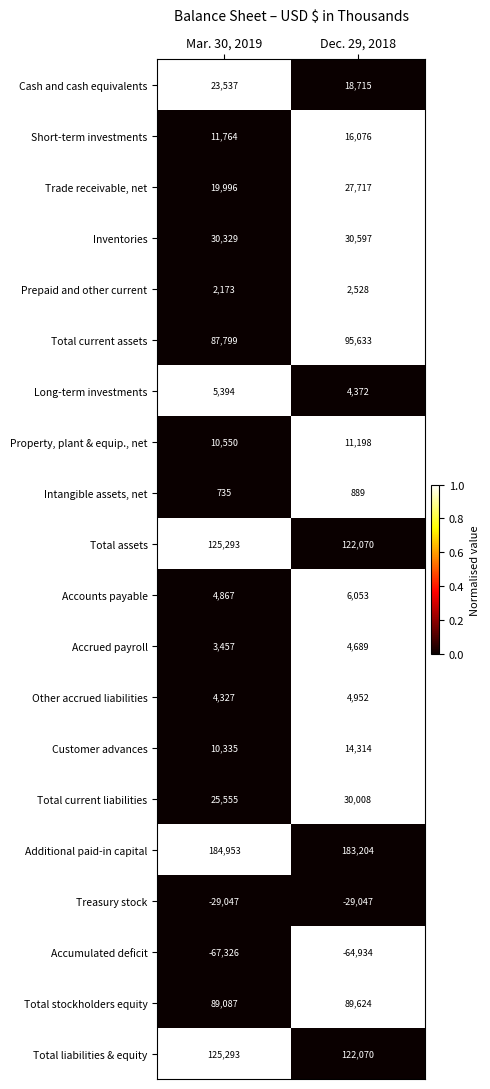

What is the greatest value displayed?

184953